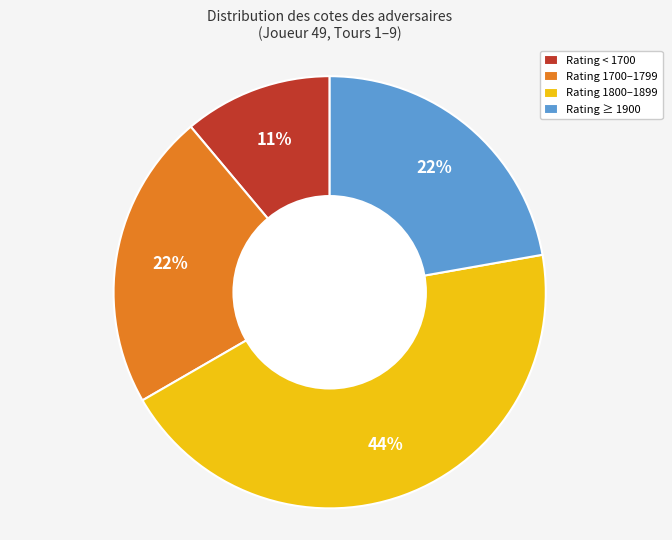

To the nearest percent, what is the difference between the Rating 1700–1799 and Rating < 1700 slice percentages?

11%